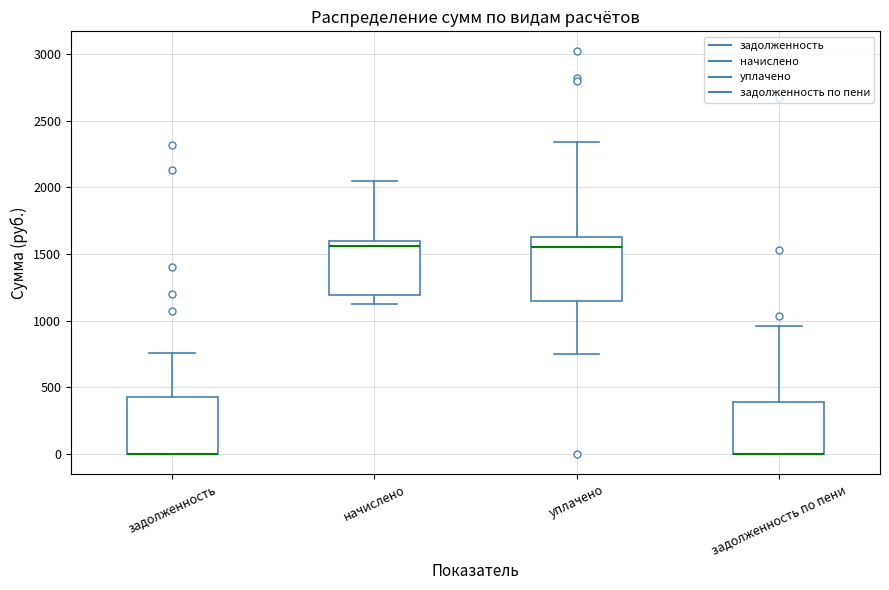

Where is the upper edge of the box for задолженность on the y-axis? The values are not printed on the chart, so give them approximately, as read against the axis.

450